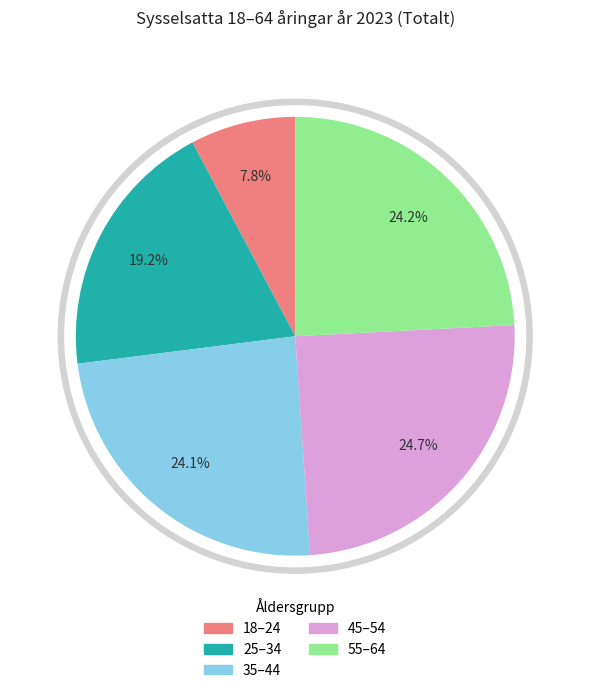

Count the number of slices in the pie.

5